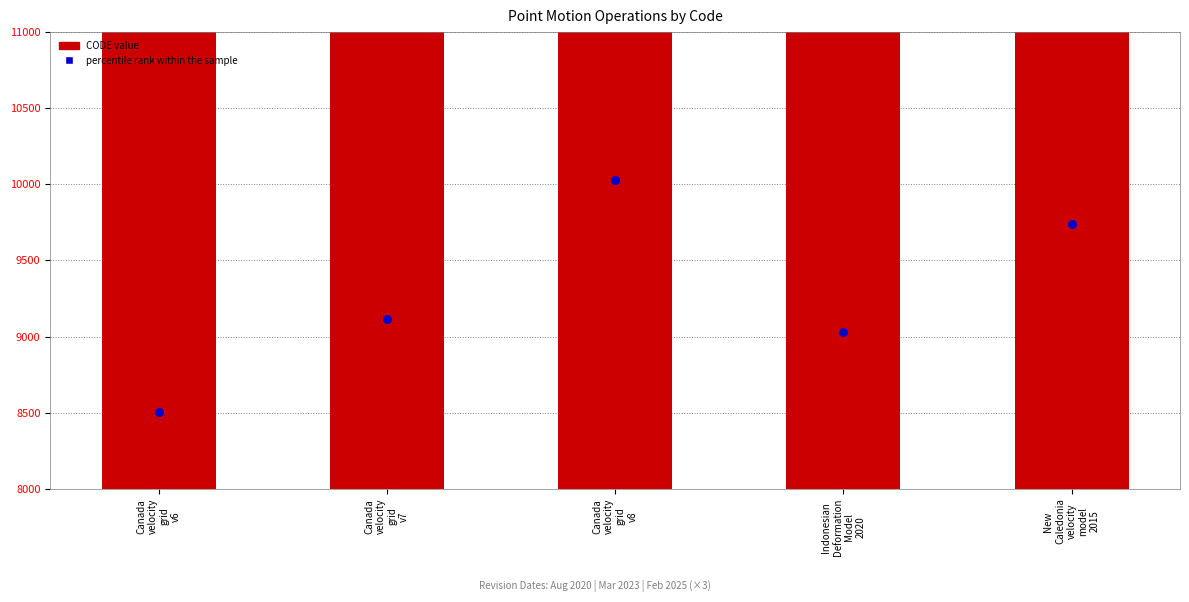

Is the value of CODE at Canada
velocity
grid
v6 greater than the value of percentile rank within the sample at Canada
velocity
grid
v6?

Yes